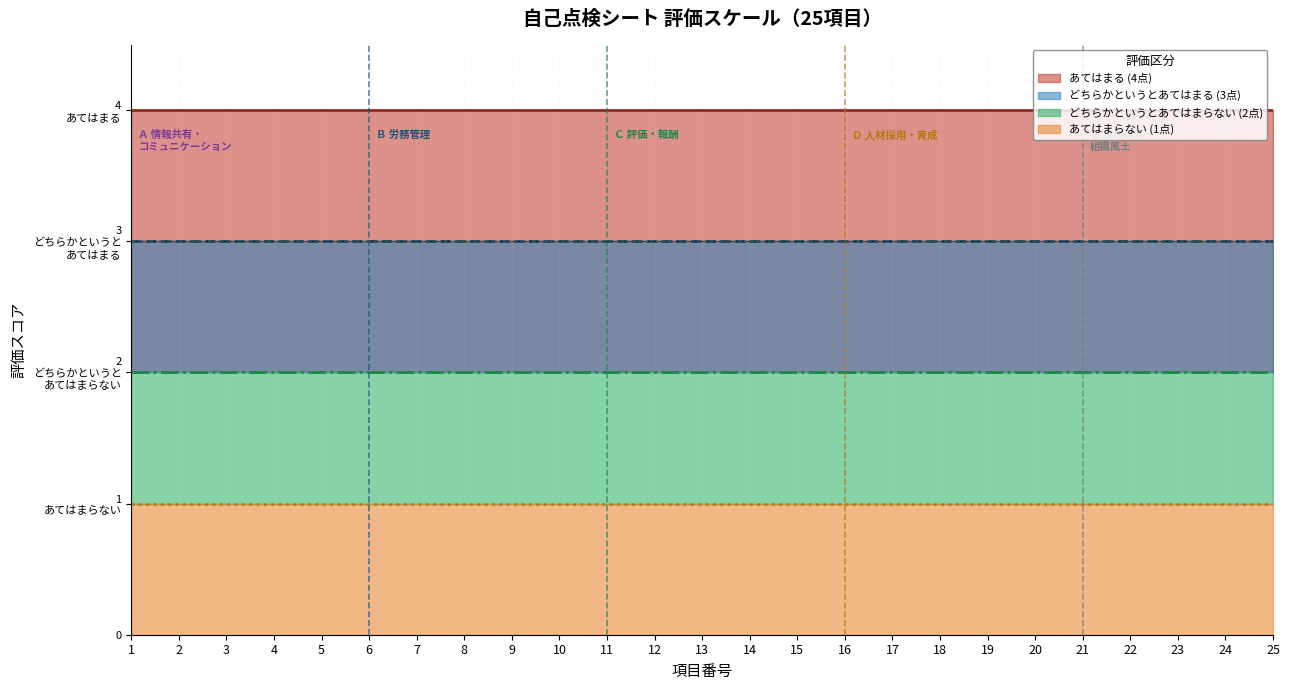

Count the number of data series in this chart.

4